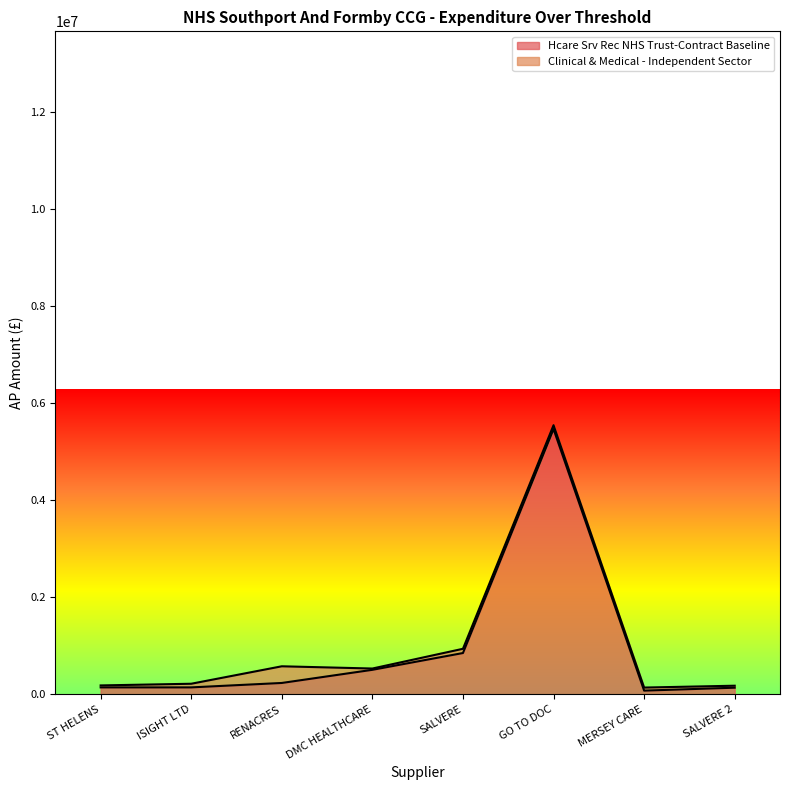

List the labels in order of value, largest first.

GO TO DOC, SALVERE, DMC HEALTHCARE, RENACRES, ST HELENS, ISIGHT LTD, SALVERE 2, MERSEY CARE